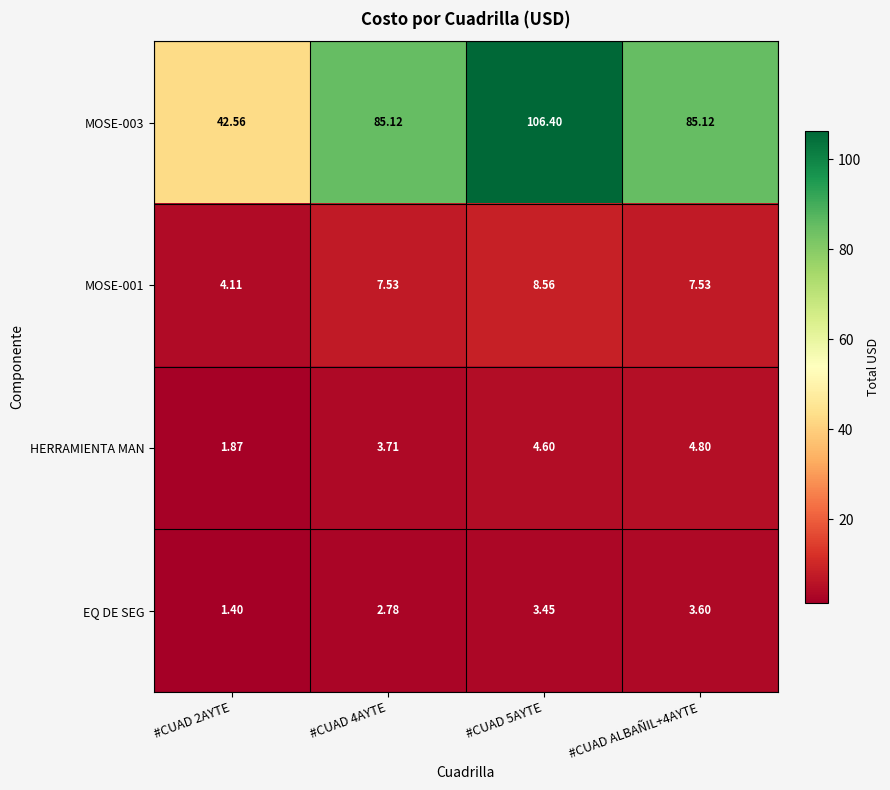

How many data points does each series have?

4